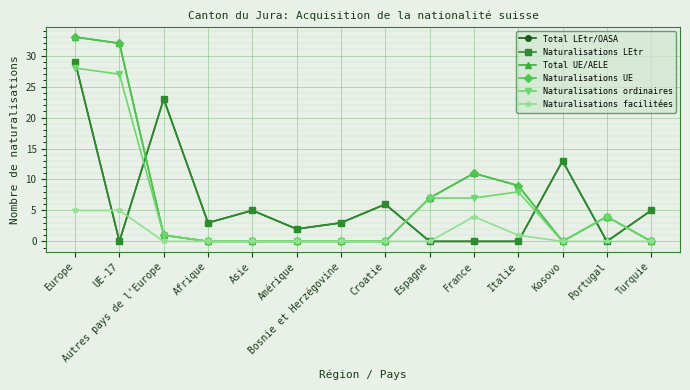

Is this an area chart (filled region under the line)?

No